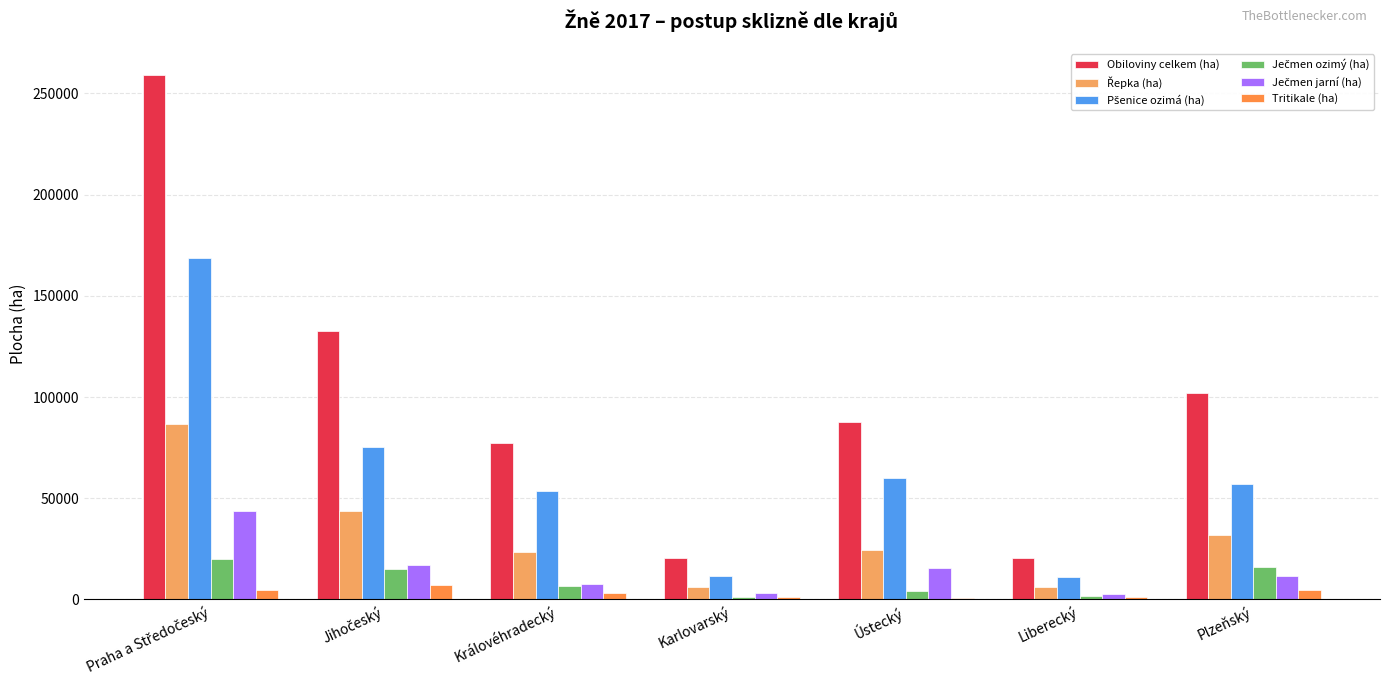

What is the minimum value shown in the chart?

820